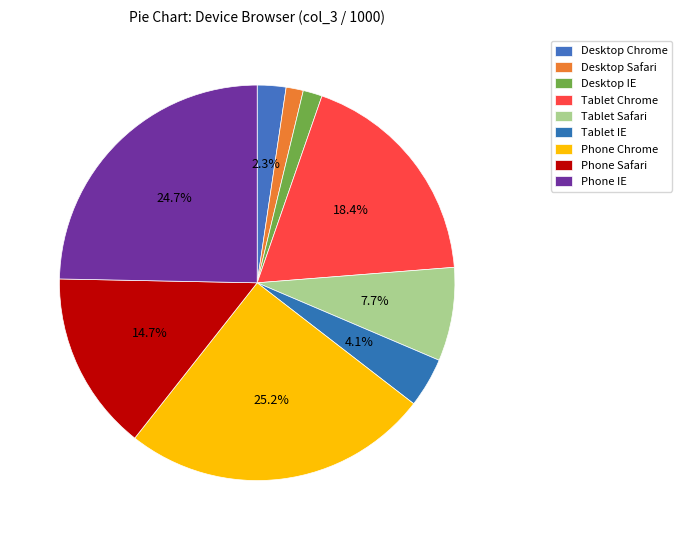

What is the largest slice in the pie chart?

Phone Chrome